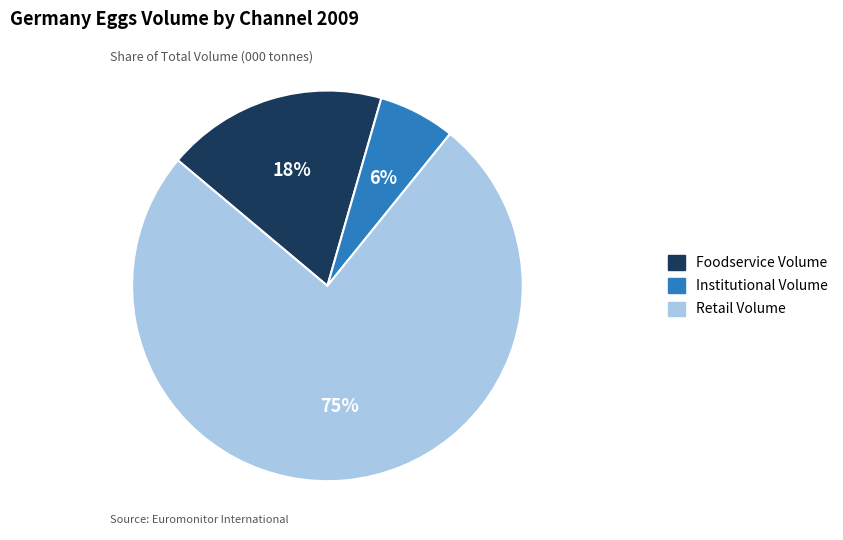

Is there any slice that represents more than half of the pie?

Yes